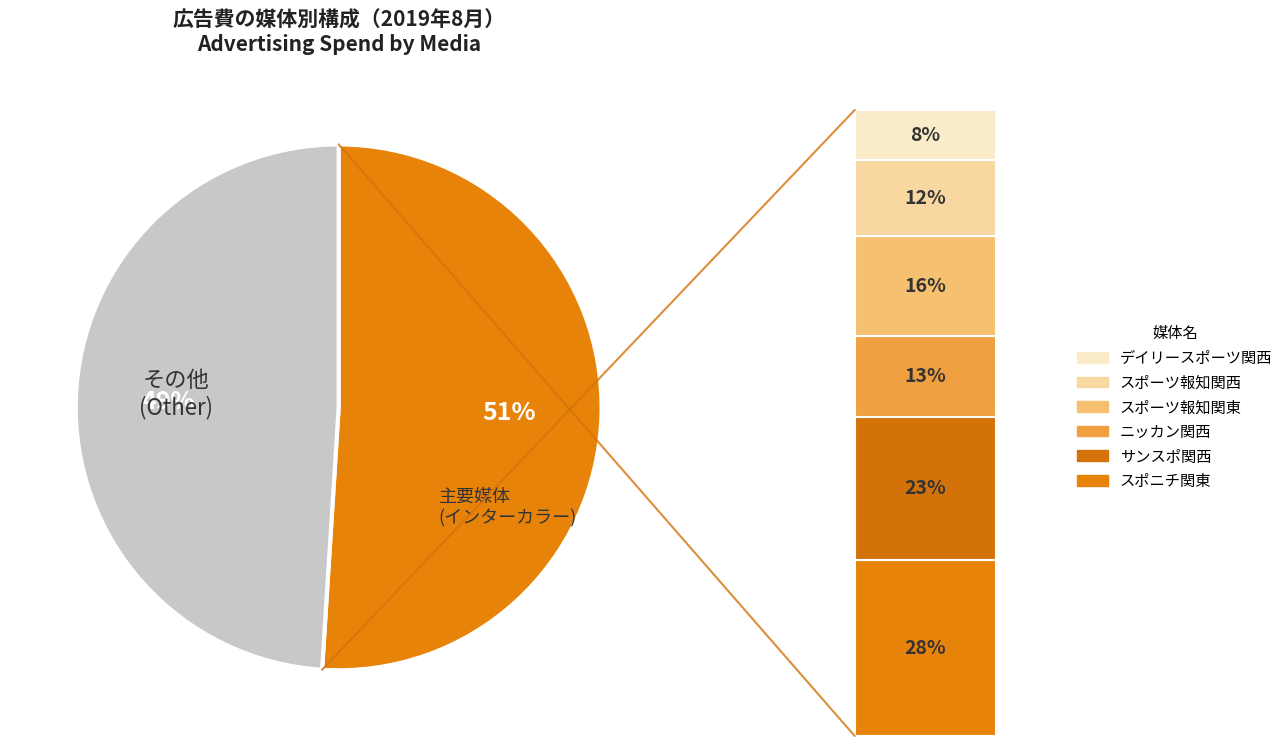

Which has a higher value, スポーツ報知関西 or スポーツ報知関東?

スポーツ報知関東